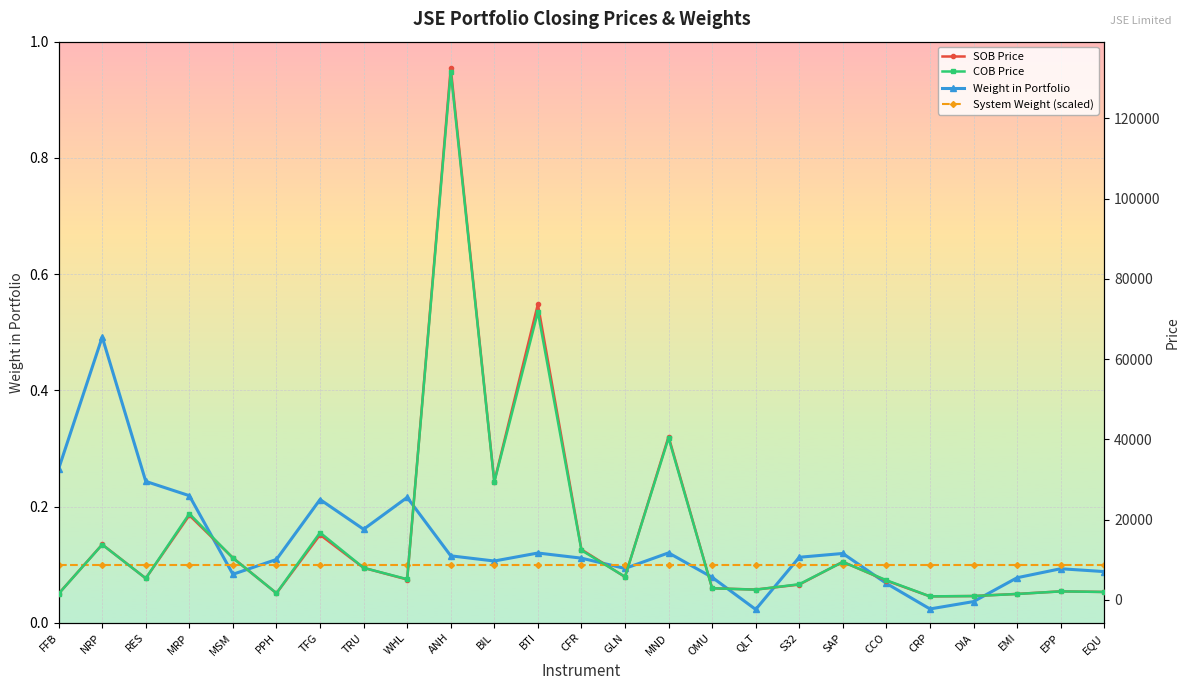

The value of SOB Price at BTI is 120764.1. True or false?

False